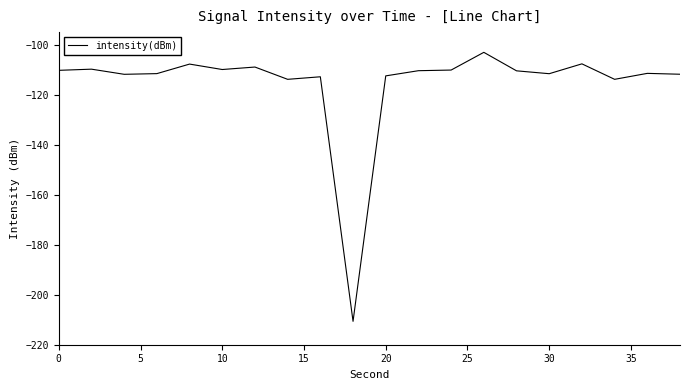

What is the difference between the maximum and minimum values?

107.6